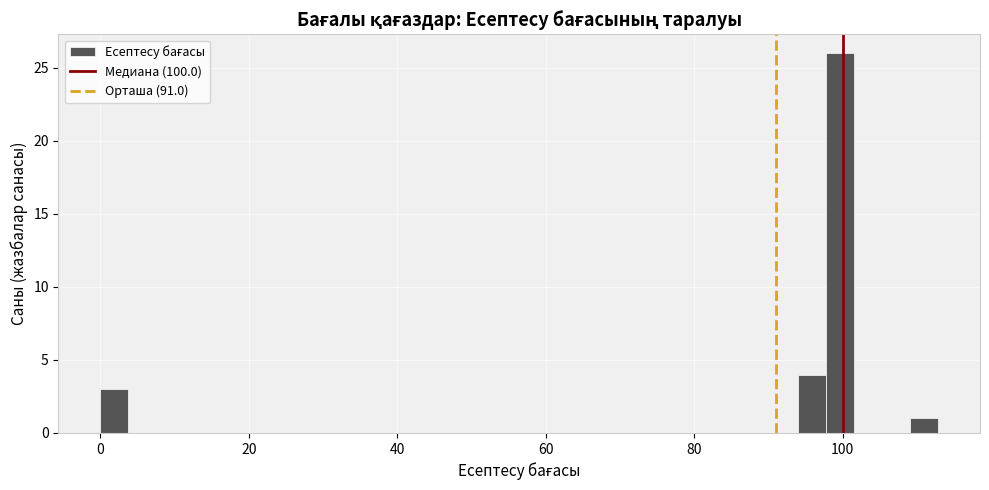

Read against the x-axis, roughly where is the centre of the tallest bar?

100